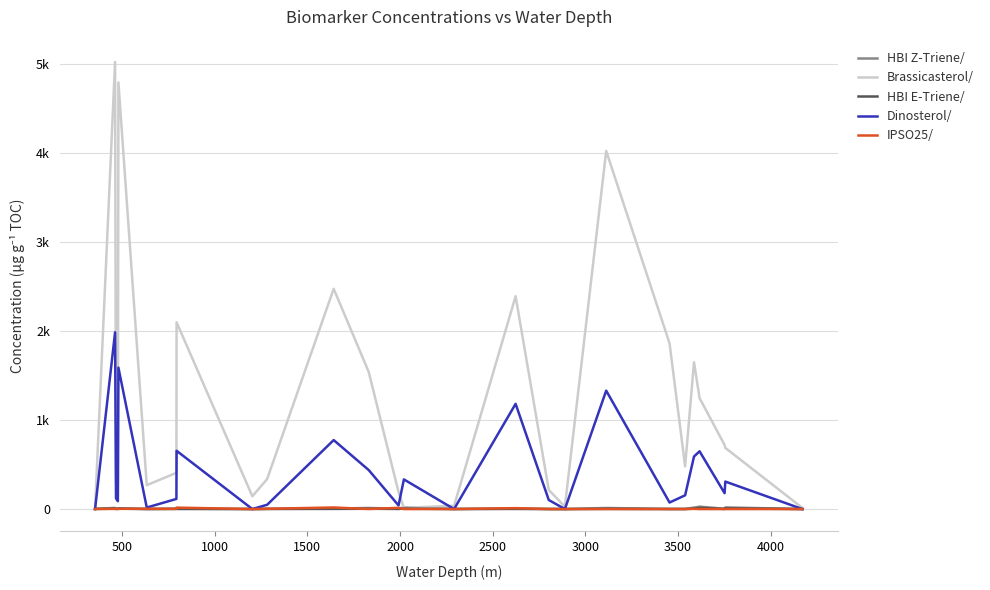

Rank the series by their maximum value, from highest to lowest.

Brassicasterol/, Dinosterol/, HBI Z-Triene/, IPSO25/, HBI E-Triene/